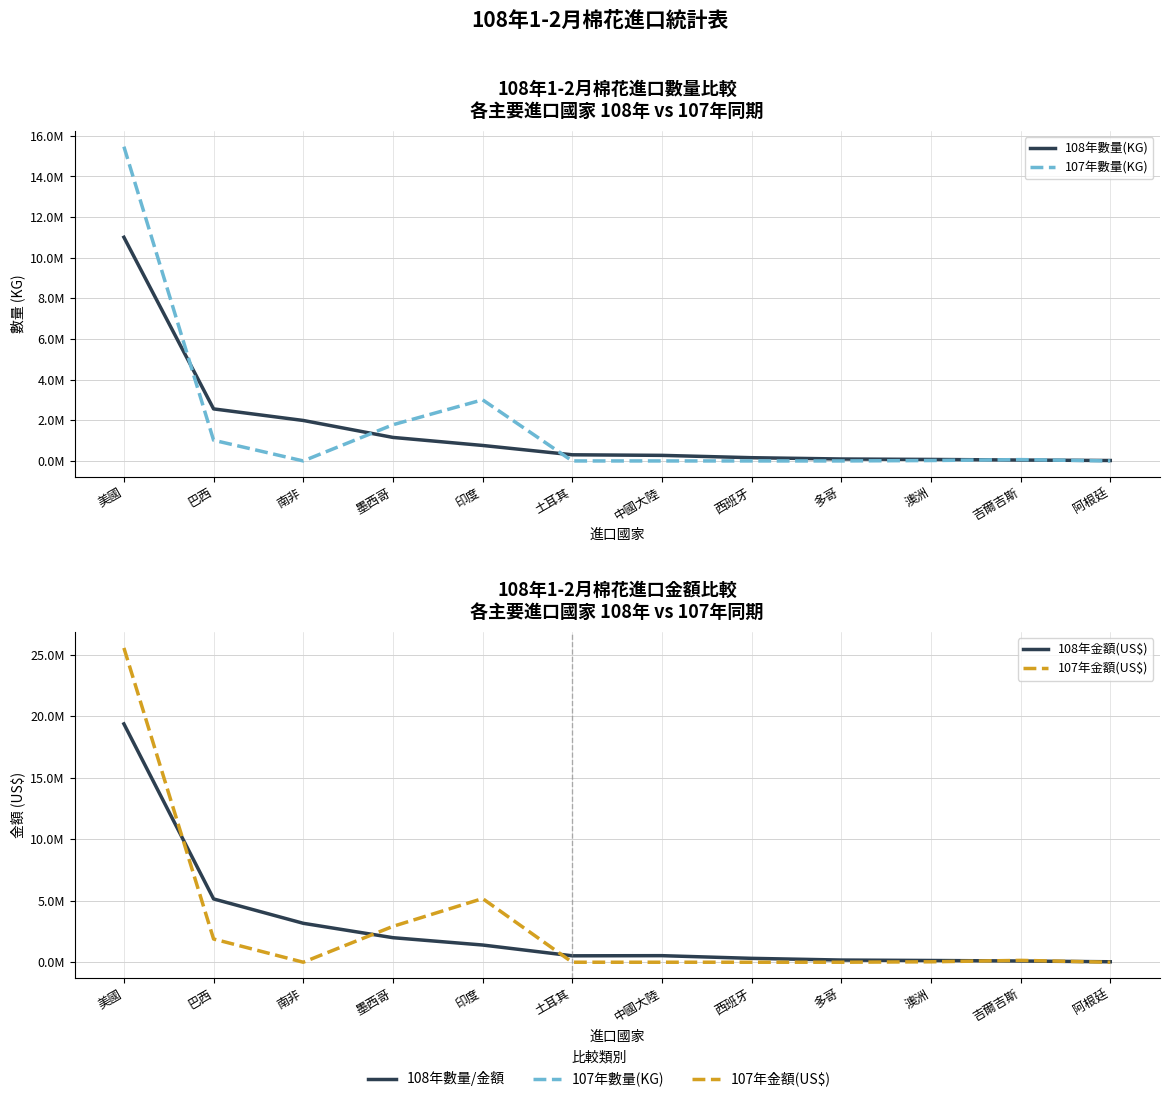

What is the label of the 1st point from the left?

美國